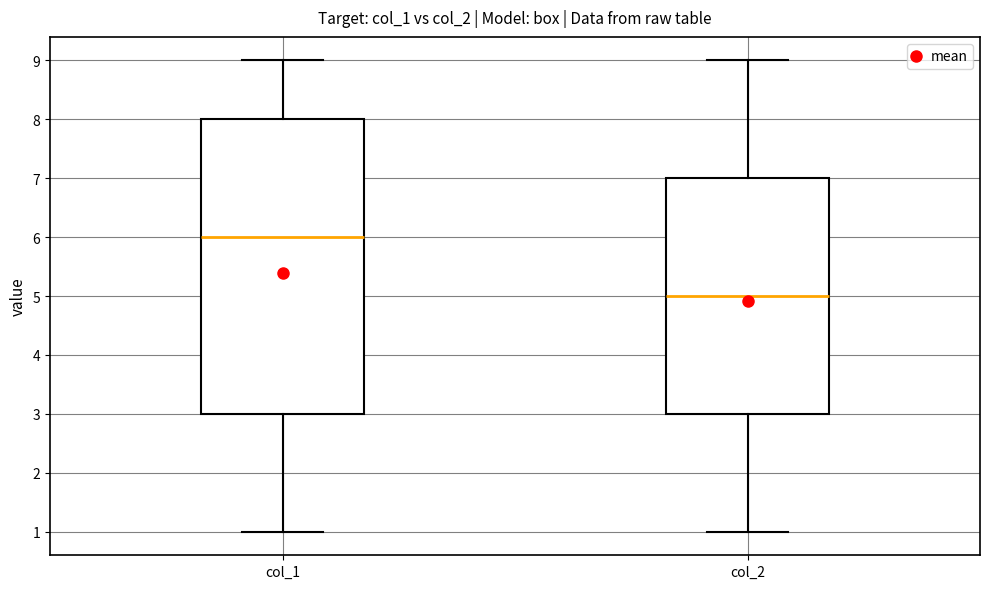

Reading left to right, transcribe this box plot: for each box, give where its median line is, the range the box spans, and where its two whiskers end, as read against the y-axis. The values are not printed on the chart, so give them approximately, as read against the axis.

col_1: median 6, box 3 to 8, whiskers 1 to 9
col_2: median 5, box 3 to 7, whiskers 1 to 9